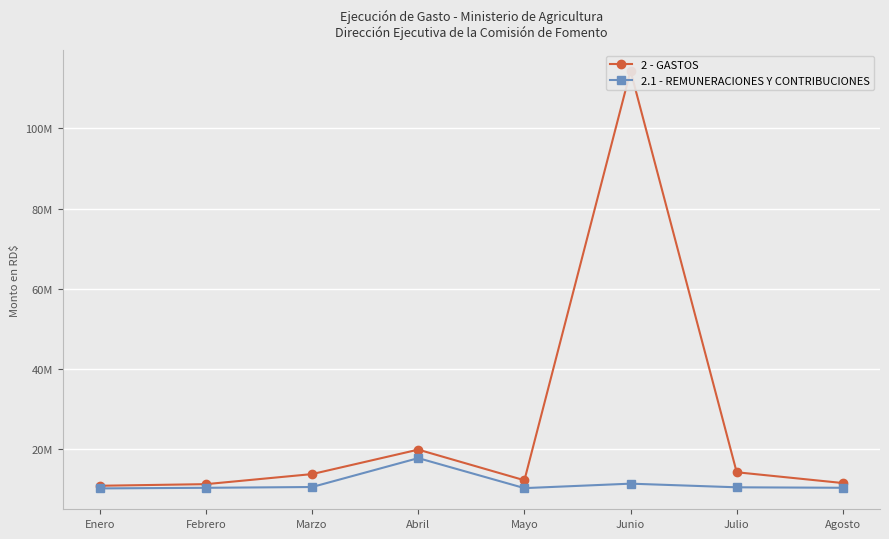

At Julio, list the series in order from largest to smallest.

2 - GASTOS, 2.1 - REMUNERACIONES Y CONTRIBUCIONES